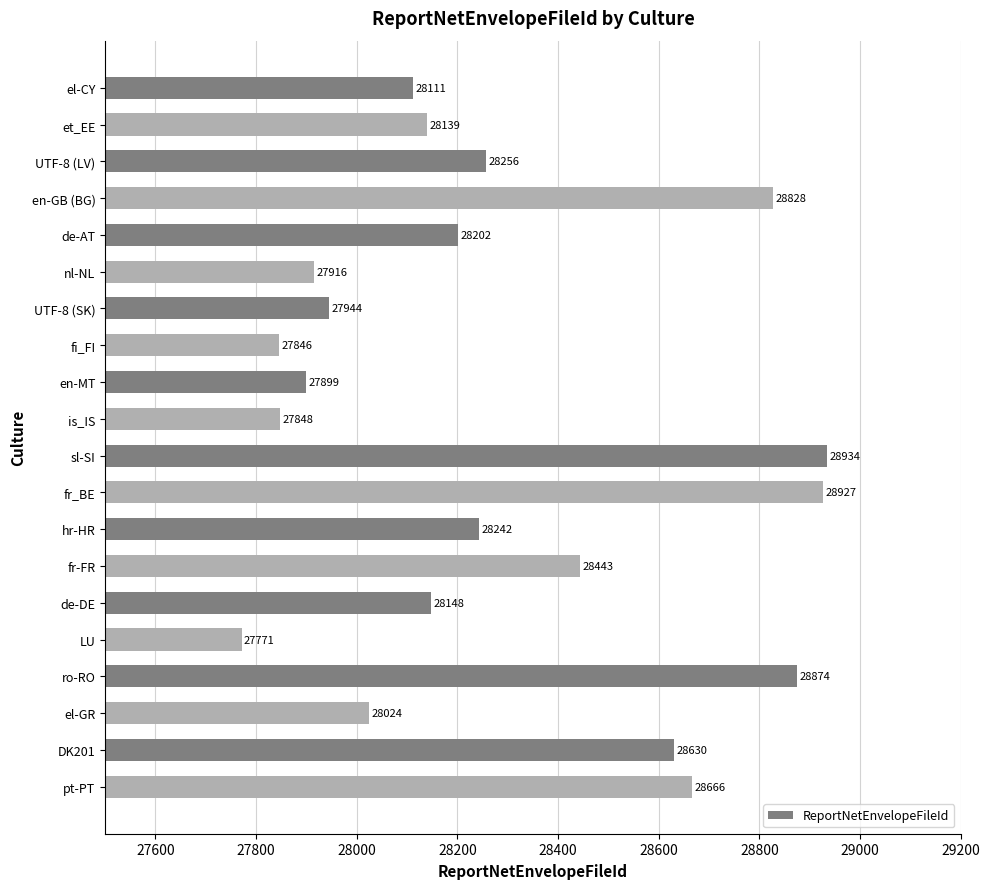

What is the sum of all values?

565648